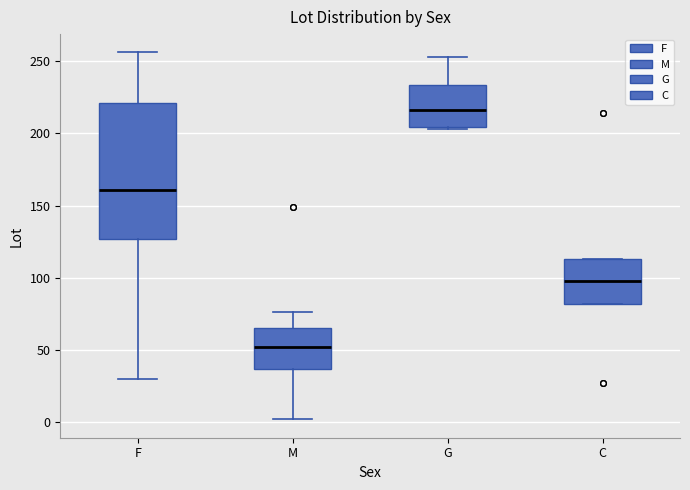

Which box has the lowest median line?

M